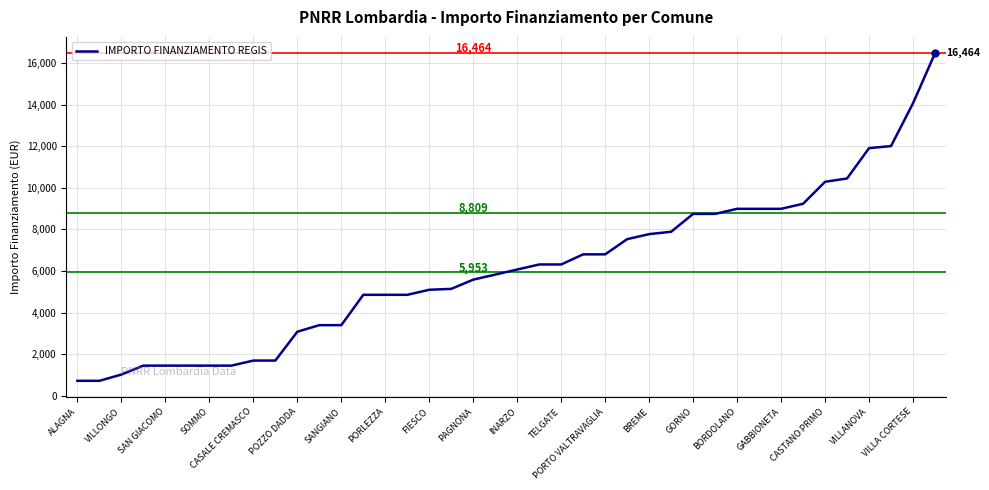

What is the maximum value shown in the chart?

16464